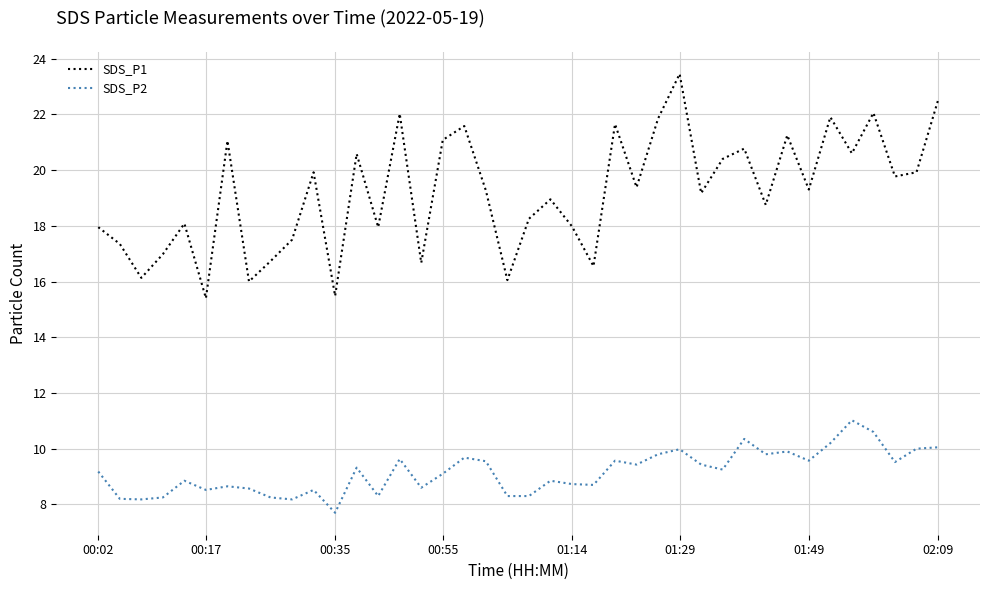

True or false: SDS_P2 and SDS_P1 intersect in this chart.

False